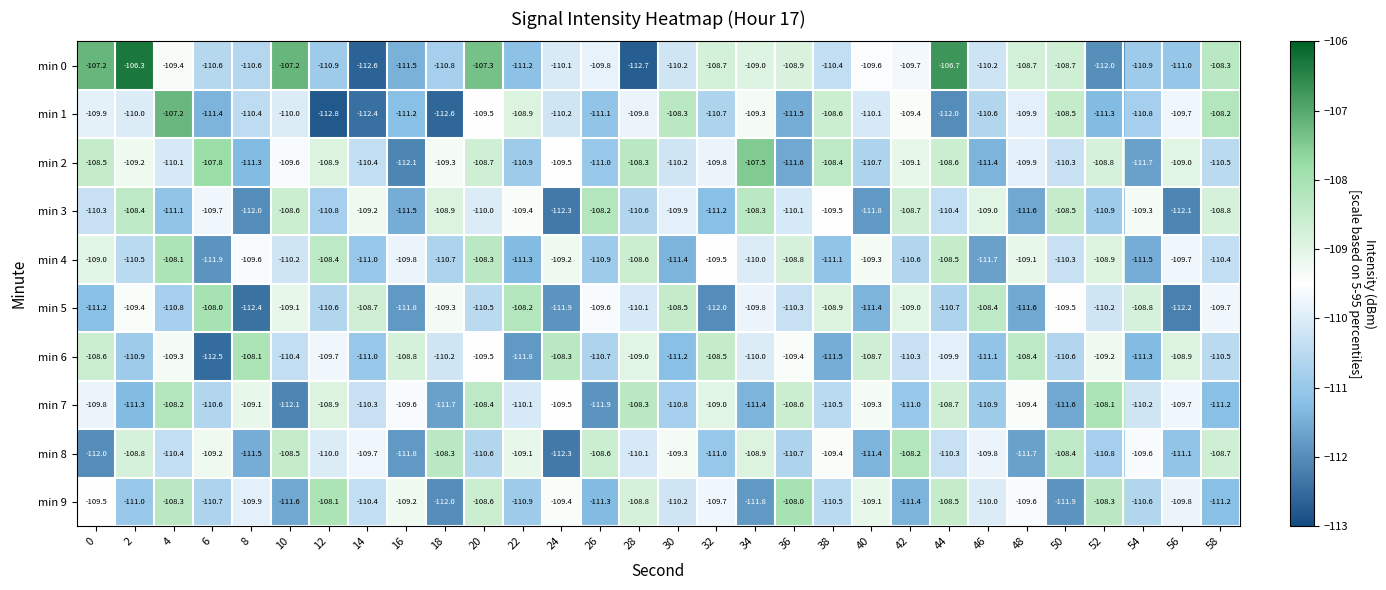

True or false: min 6 has a value of -144.8 at 52.

False